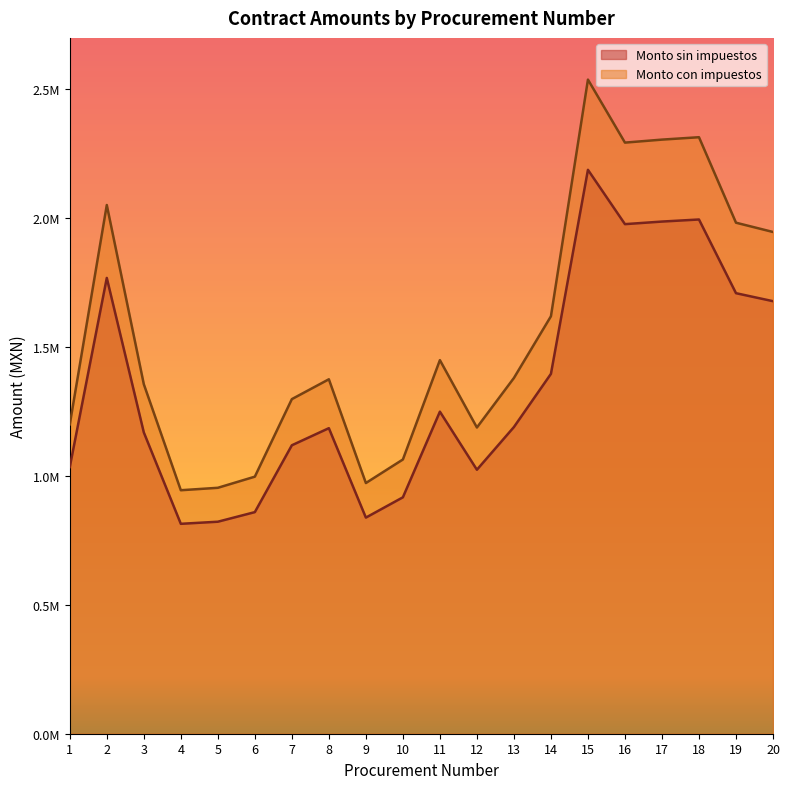

Is the value of Monto con impuestos at 19 greater than the value of Monto sin impuestos at 16?

Yes